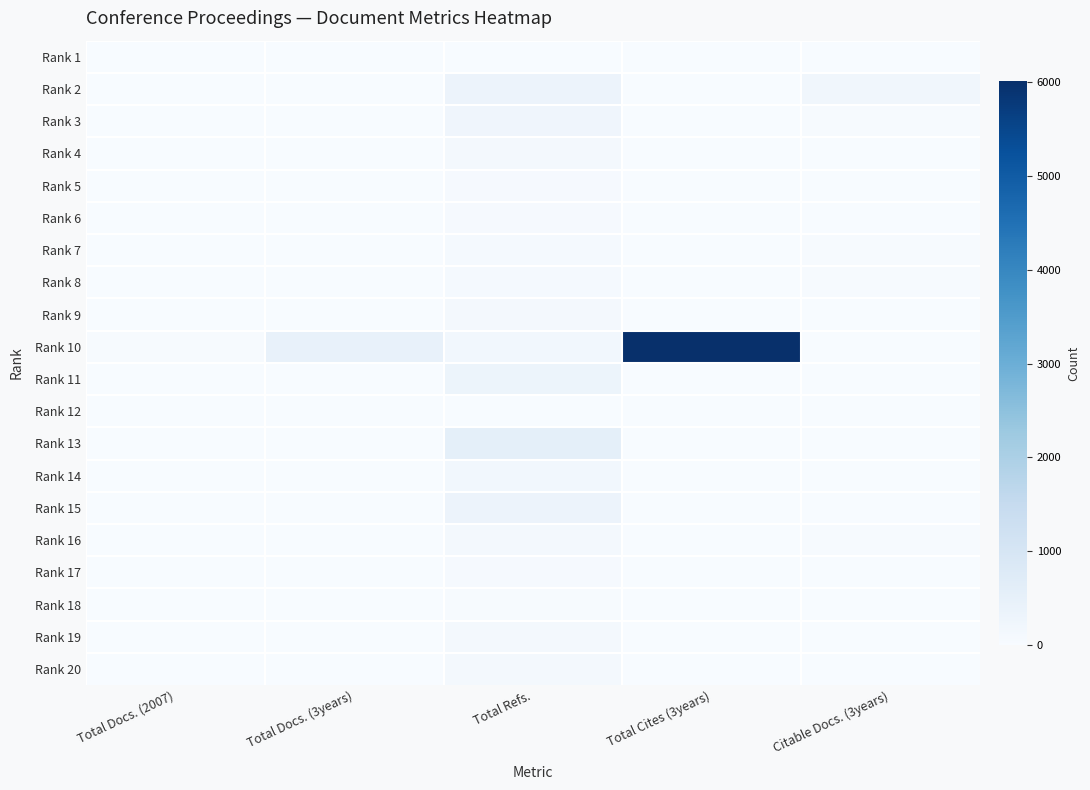

At Total Docs. (3years), list the series in order from largest to smallest.

Rank 10, Rank 1, Rank 2, Rank 3, Rank 4, Rank 5, Rank 6, Rank 7, Rank 8, Rank 9, Rank 11, Rank 12, Rank 13, Rank 14, Rank 15, Rank 16, Rank 17, Rank 18, Rank 19, Rank 20